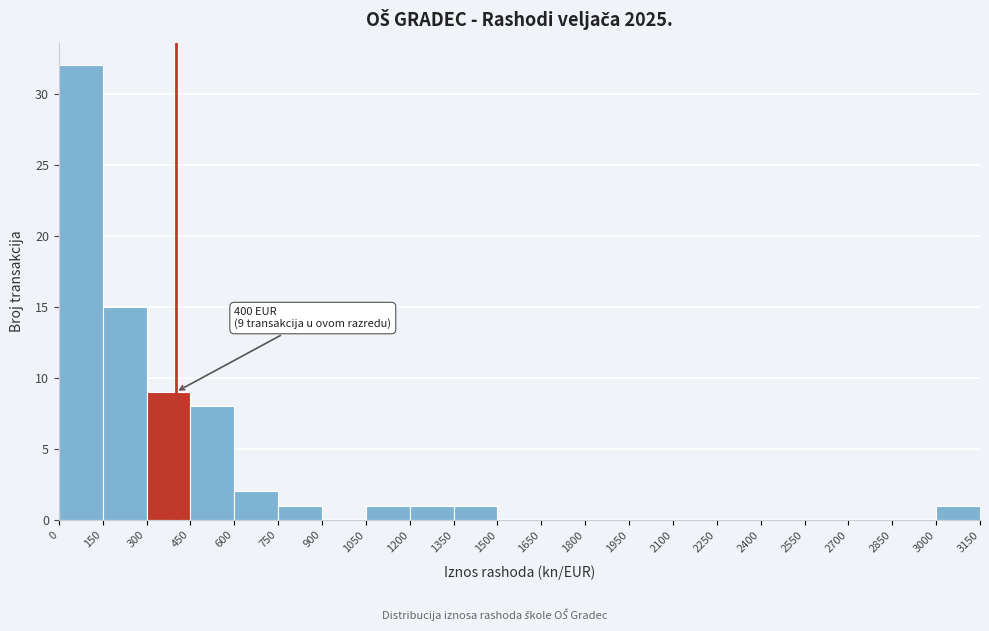

Which range on the x-axis has the tallest bar?

0 to 150